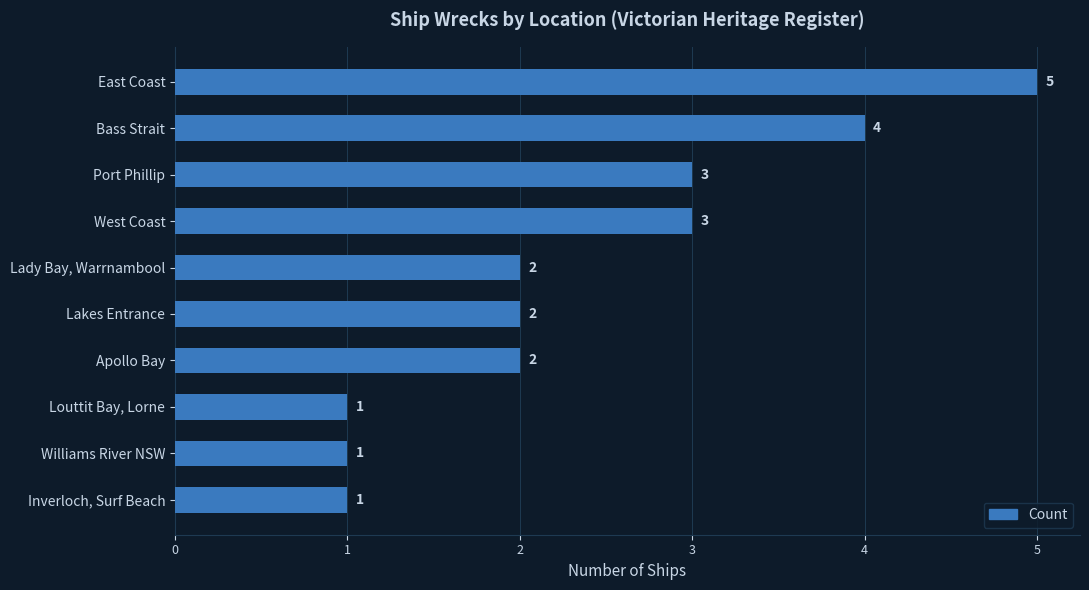

Is it true that the value at Williams River NSW is 1?

True